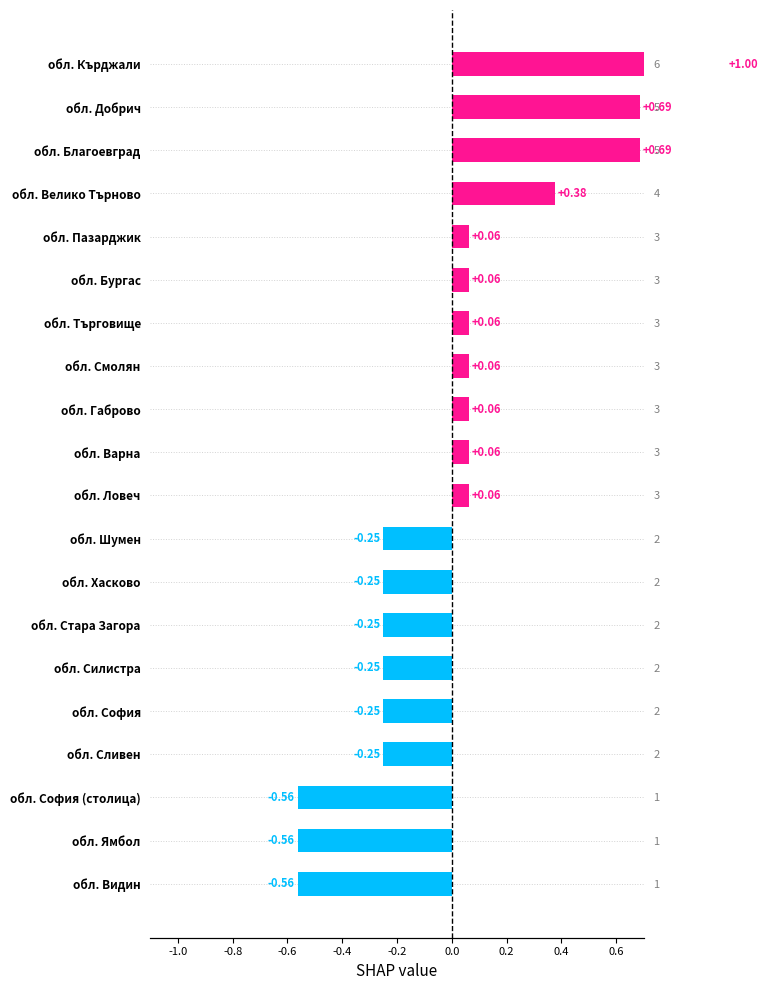

What is the smallest value displayed?

-0.6